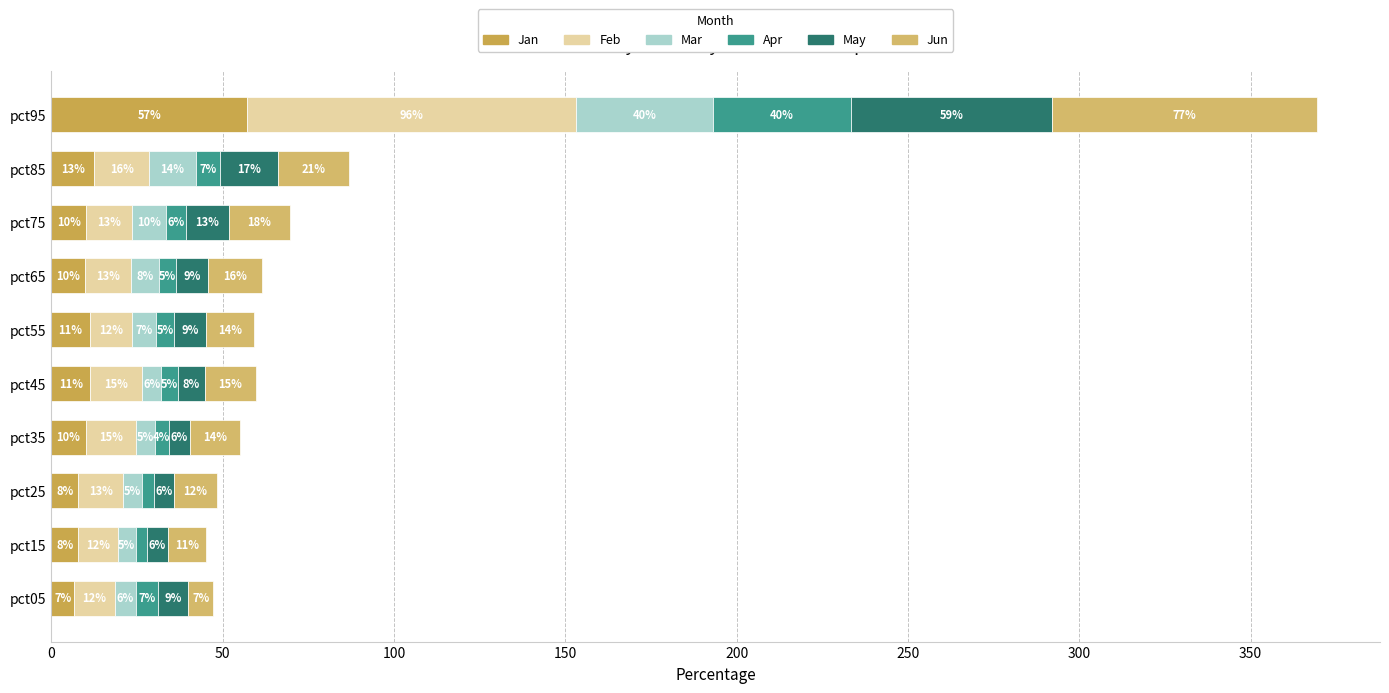

What position from the left is 0?

1